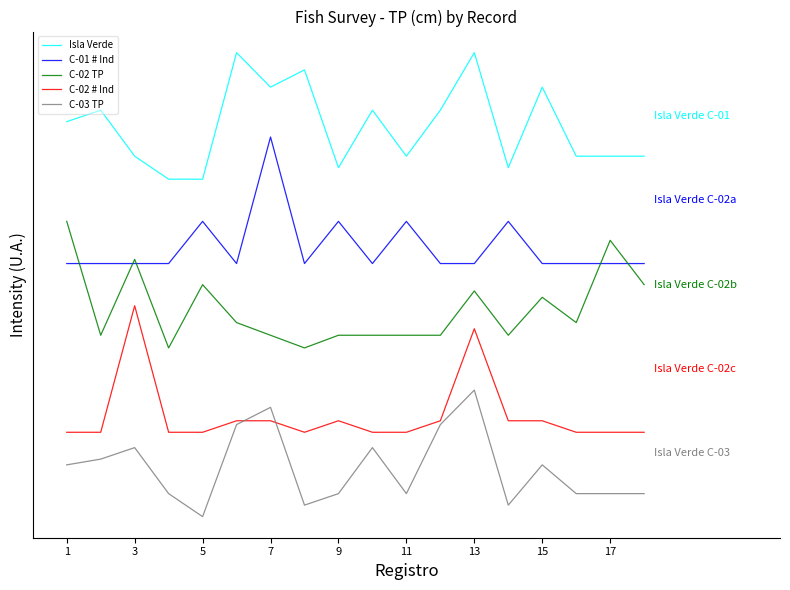

What is the sum of all Isla Verde values?

166.5